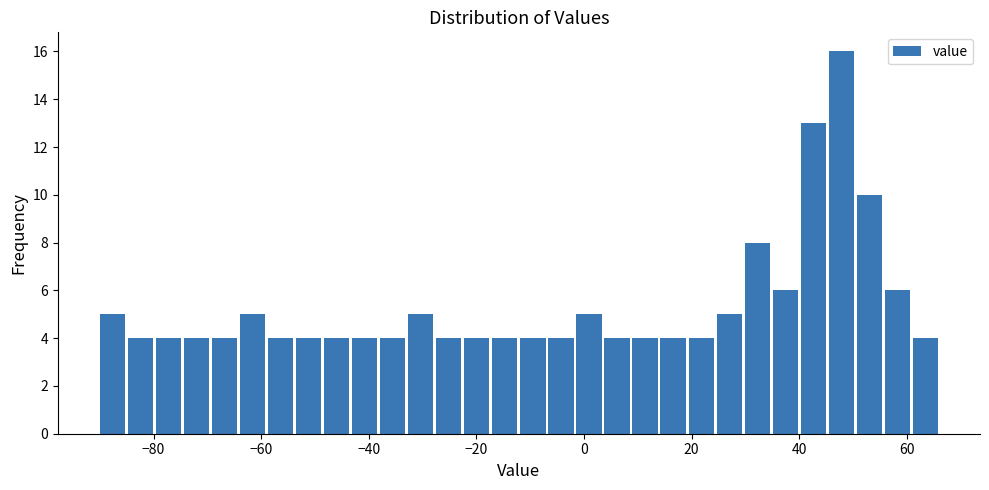

Read against the x-axis, roughly where is the centre of the tallest bar?

48